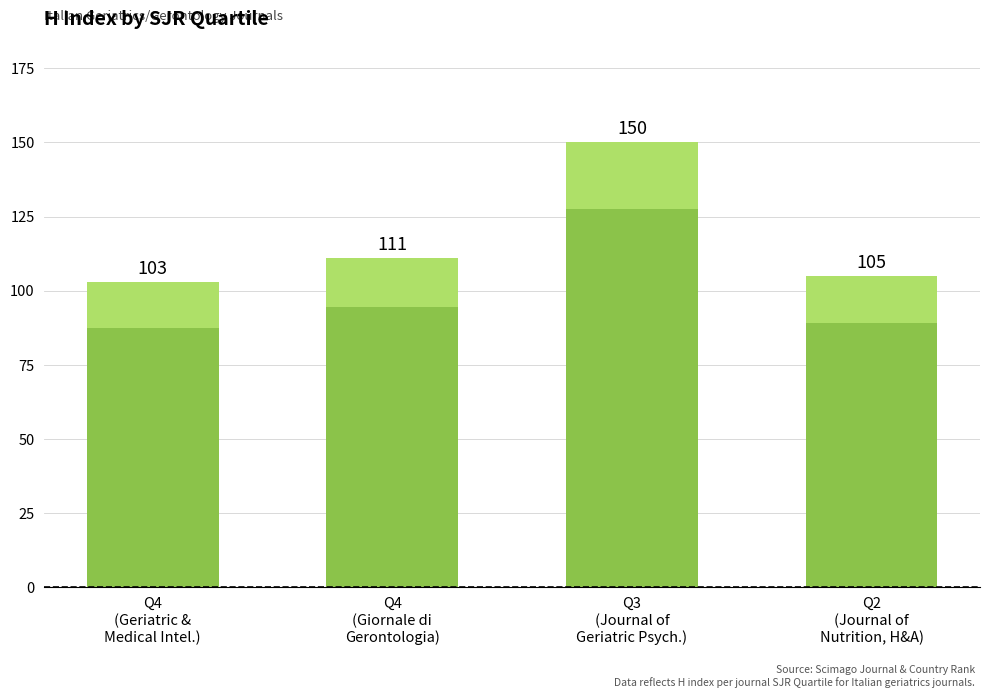

What position from the left is Q4
(Giornale di
Gerontologia)?

2